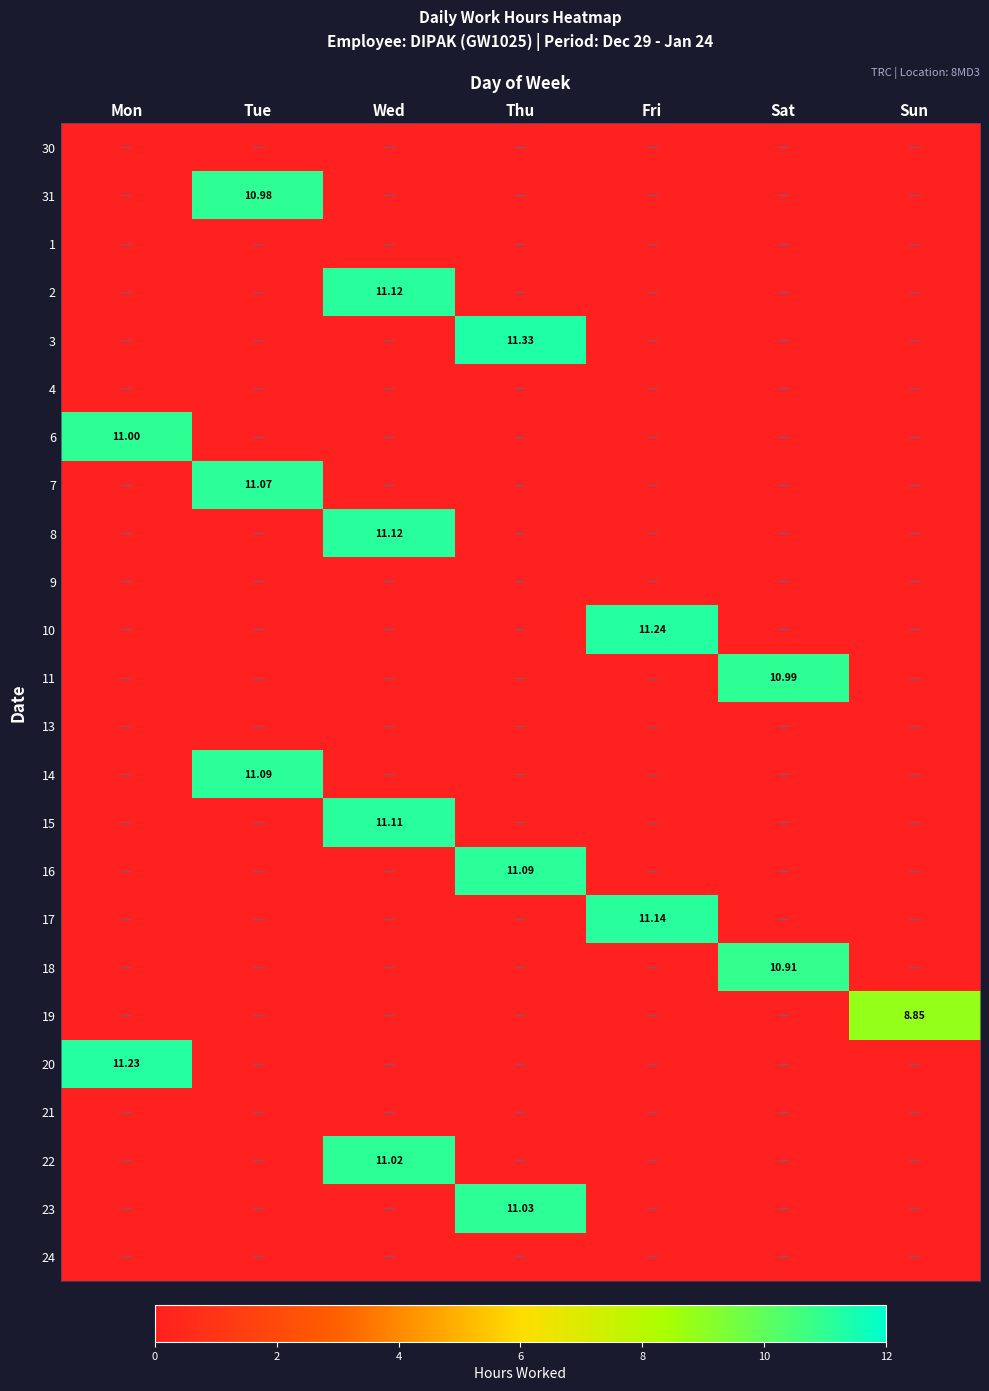

How many 19 values are between 0 and 1?

6